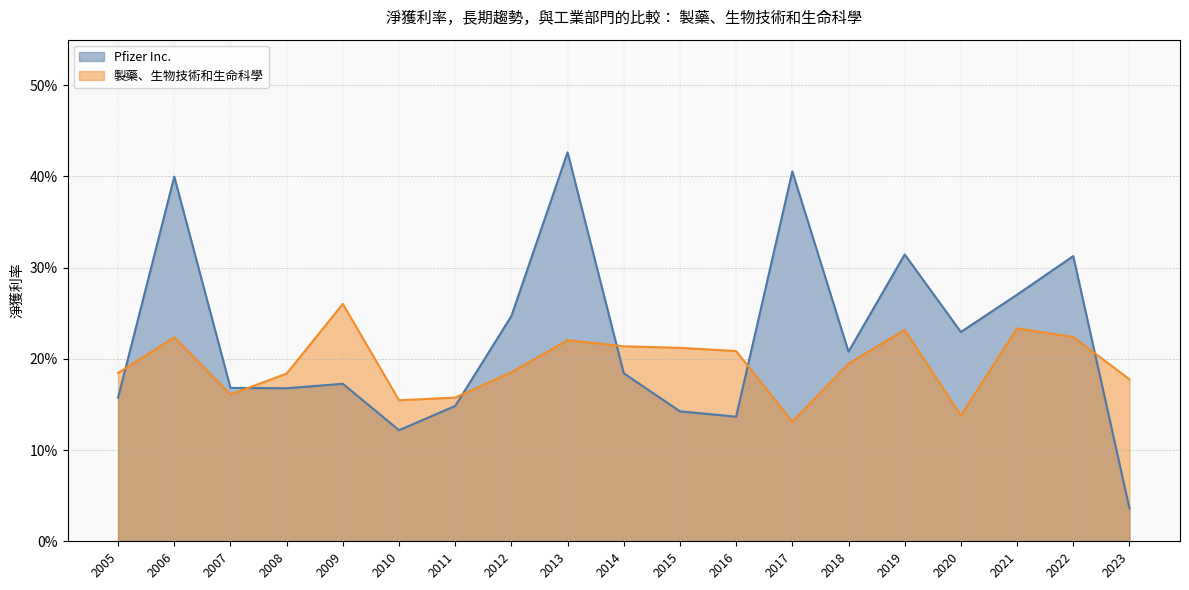

How many interior local peaks does the 製藥、生物技術和生命科學 series have?

5